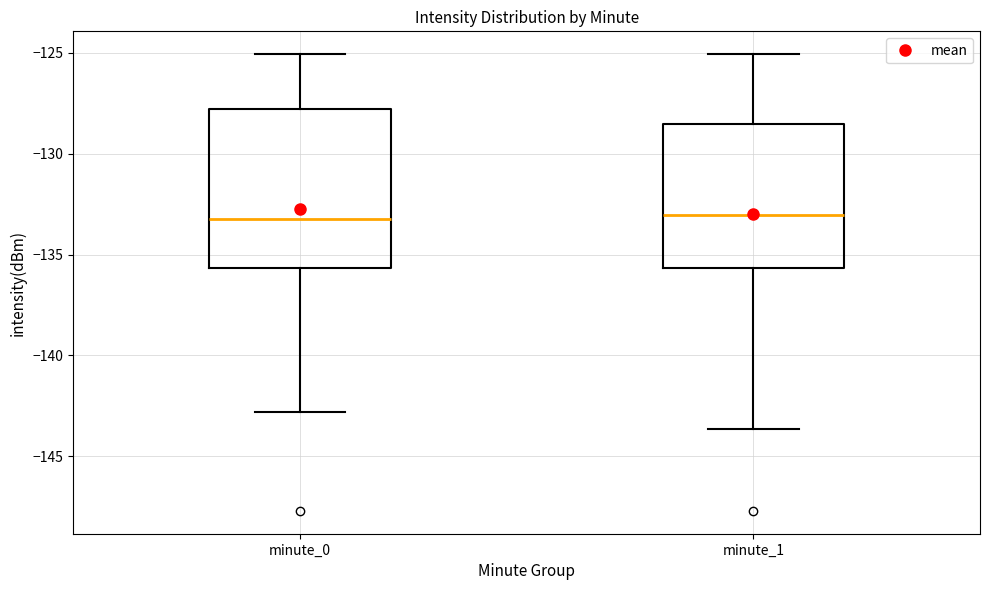

Reading left to right, transcribe this box plot: for each box, give where its median line is, the range the box spans, and where its two whiskers end, as read against the y-axis. The values are not printed on the chart, so give them approximately, as read against the axis.

minute_0: median -133.5, box -135.5 to -128.0, whiskers -143.0 to -125.0
minute_1: median -133.0, box -135.5 to -128.5, whiskers -143.5 to -125.0